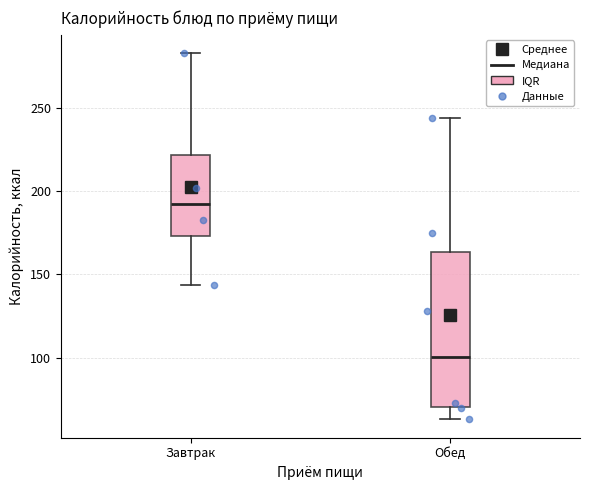

Reading left to right, read every box against the y-axis: the position of its median line, the range the box covers, and the ends of its whiskers. The values are not printed on the chart, so give them approximately, as read against the axis.

Завтрак: median 190, box 175 to 220, whiskers 145 to 285
Обед: median 100, box 70 to 165, whiskers 65 to 245